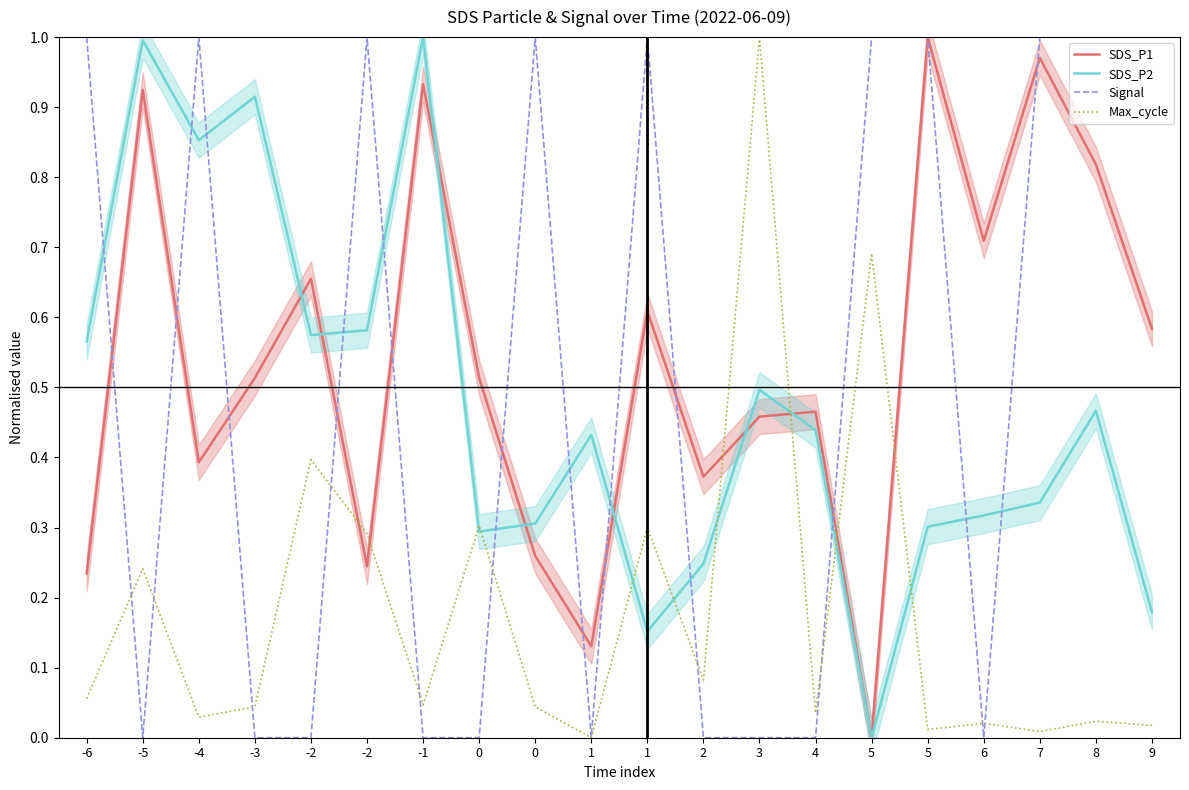

Between 0 and 7, which is larger?

7